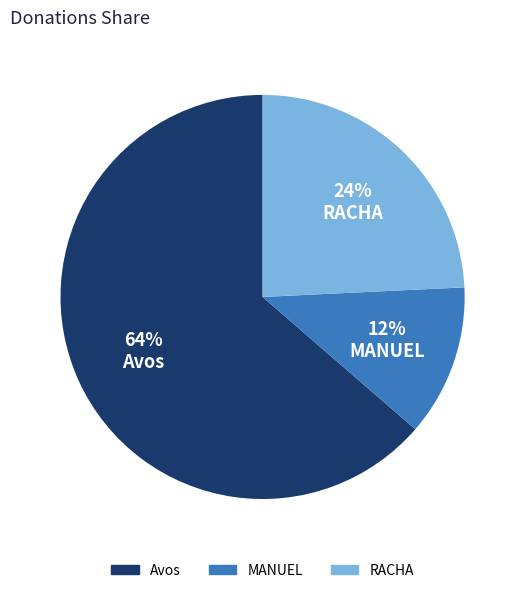

What percentage is the Avos slice, to the nearest percent?

64%